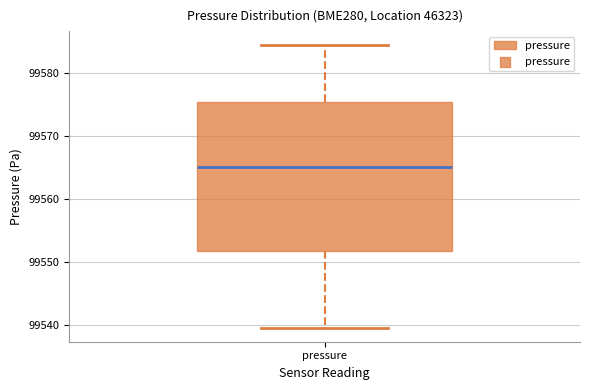

Transcribe this box plot: give where the median line is, the range the box spans, and where the two whiskers end, as read against the y-axis. The values are not printed on the chart, so give them approximately, as read against the axis.

median 99565, box 99552 to 99575, whiskers 99540 to 99585